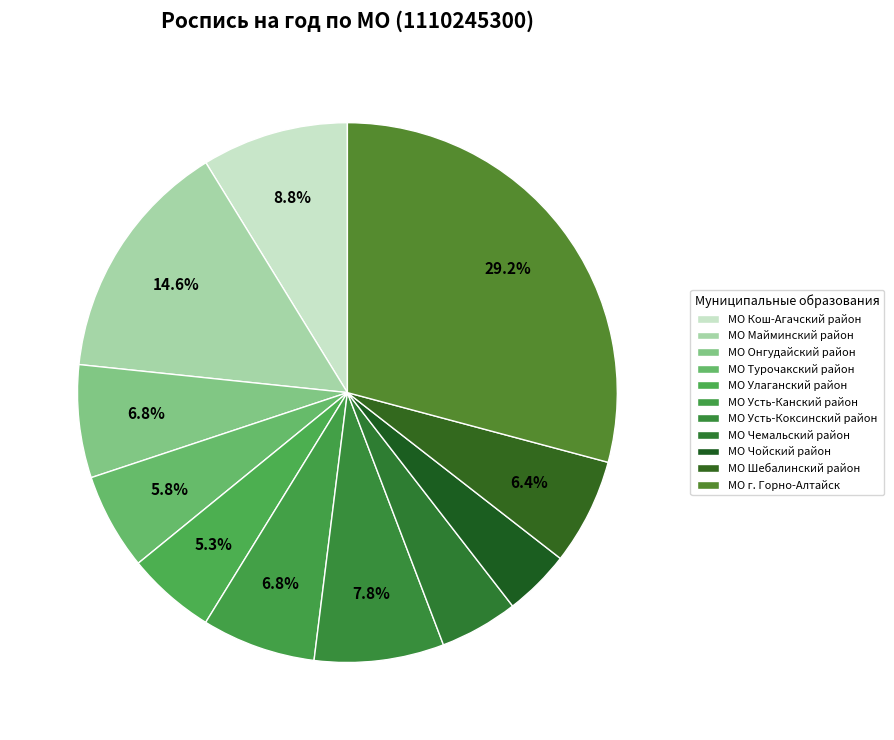

What is the smallest slice in the pie chart?

МО Чойский район